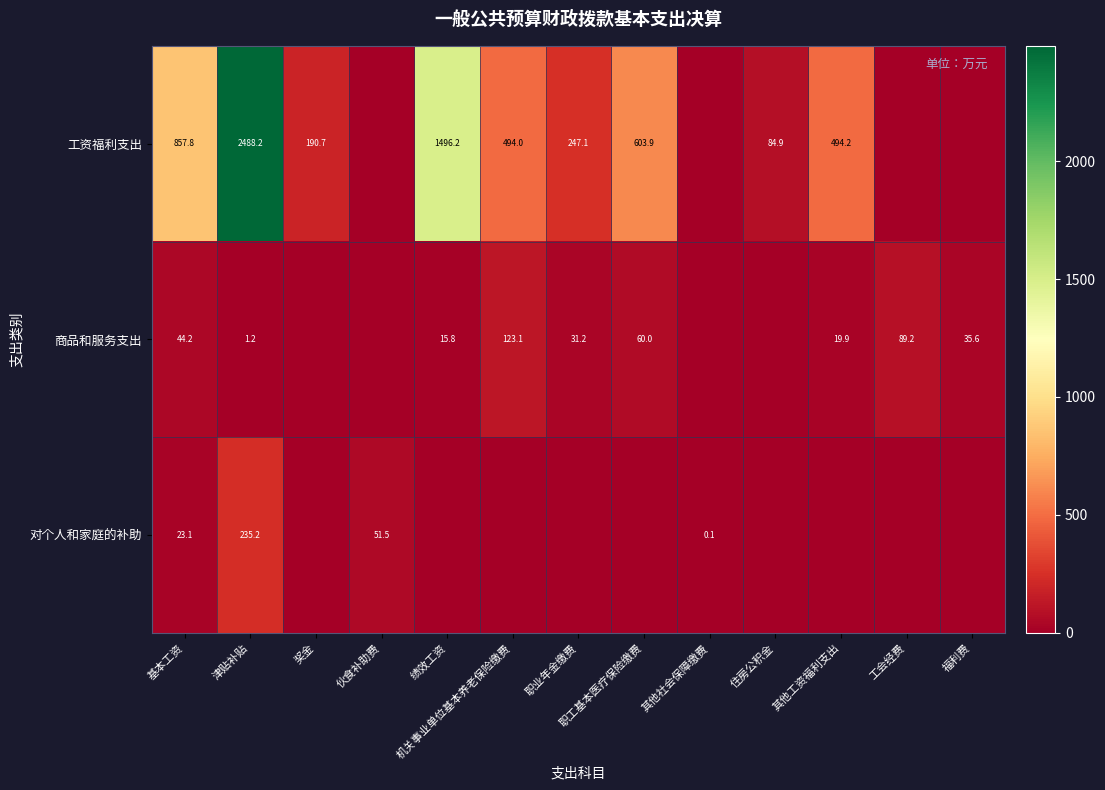

Is the value of 对个人和家庭的补助 at 津贴补贴 greater than the value of 商品和服务支出 at 福利费?

Yes